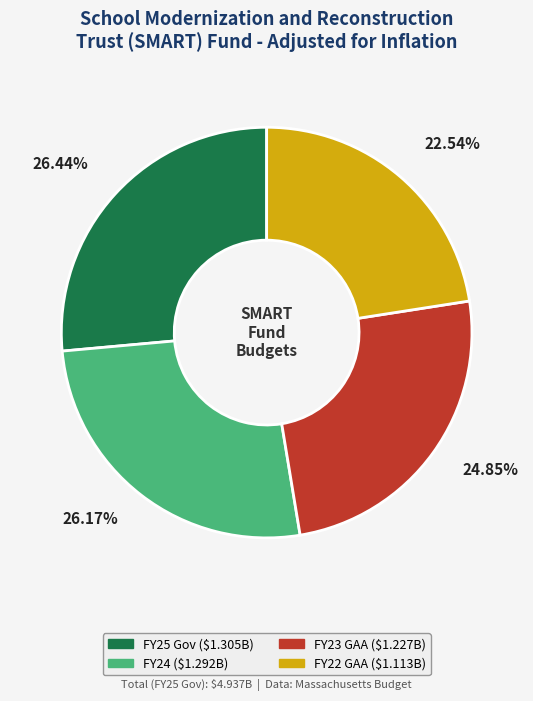

The FY25 Gov slice represents 26% of the pie. True or false?

True